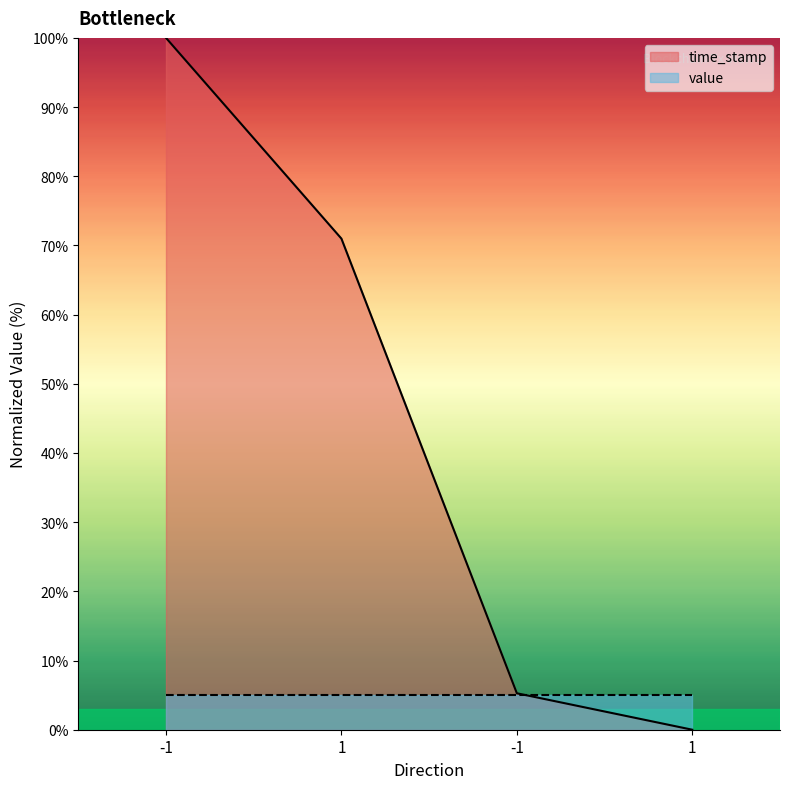

Reading right to left, list all the values displayed in this chart.

1=0.0	-1=5.3	1=71.0	-1=100.0